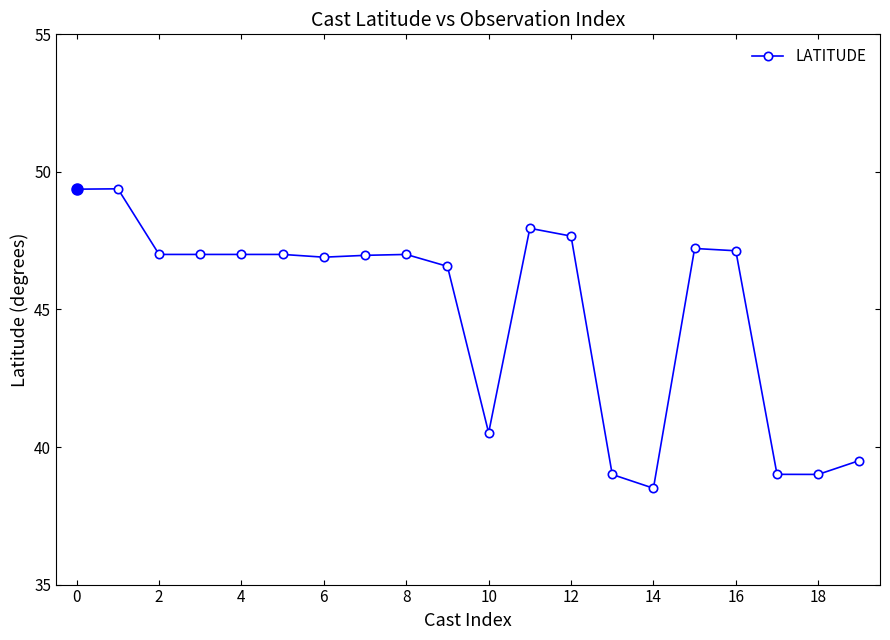

What is the value of the 16th point from the left?

47.2